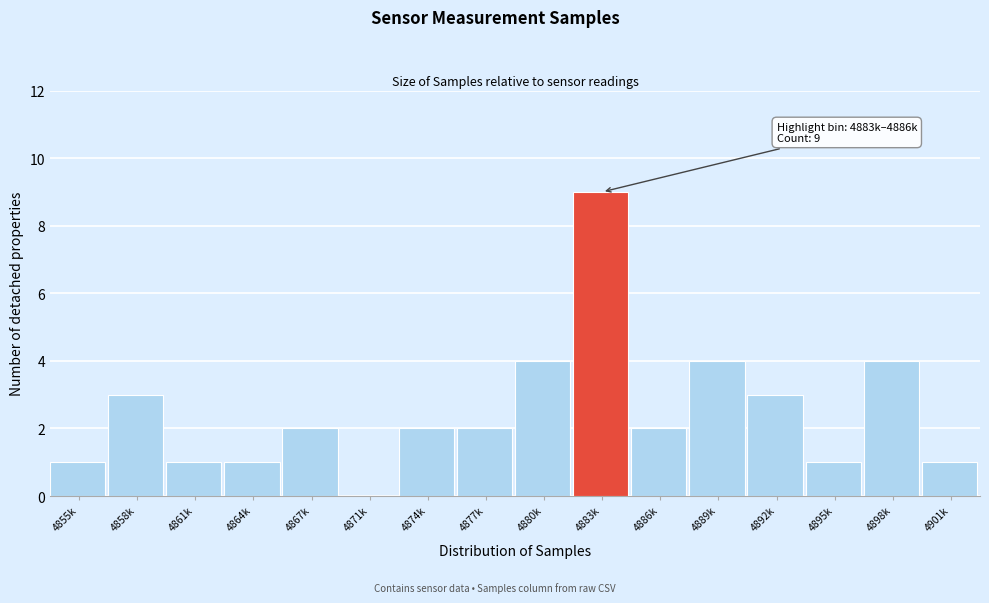

Reading left to right, what are all the values shown in this chart?

4855k=1	4858k=3	4861k=1	4864k=1	4867k=2	4871k=0	4874k=2	4877k=2	4880k=4	4883k=9	4886k=2	4889k=4	4892k=3	4895k=1	4898k=4	4901k=1